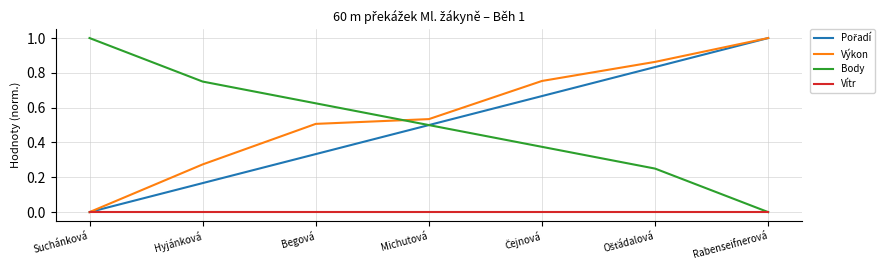

The value of Vítr at Michutová is 0.0. True or false?

True